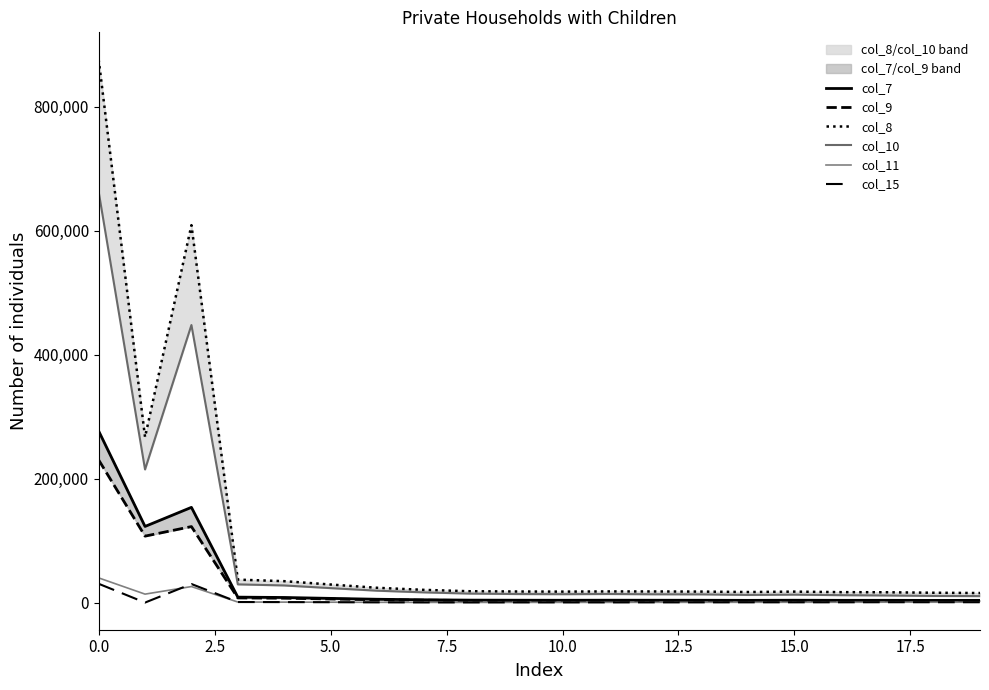

True or false: col_10 and col_9 cross at least once.

False